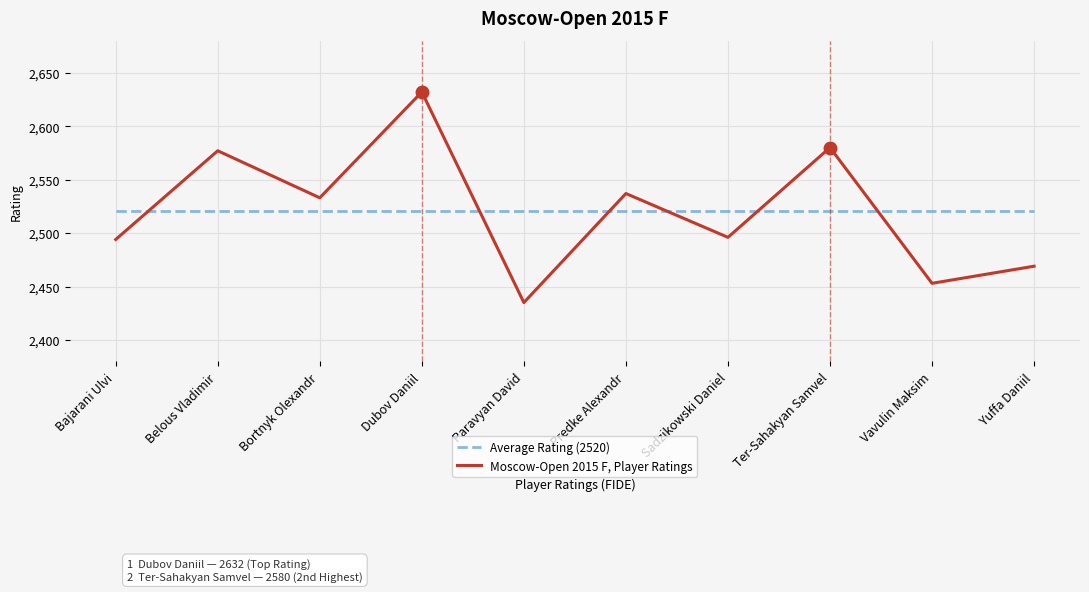

Which series has the largest range (max minus min)?

Moscow-Open 2015 F, Player Ratings